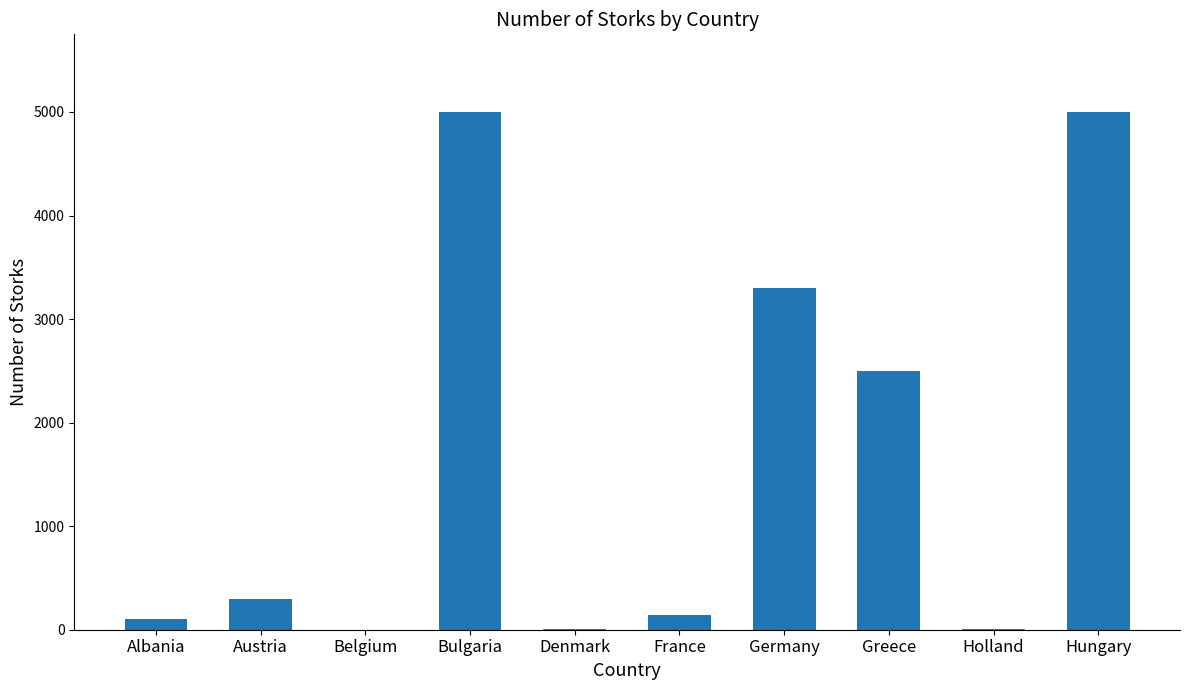

Read the value at Albania, to the nearest 100.

100